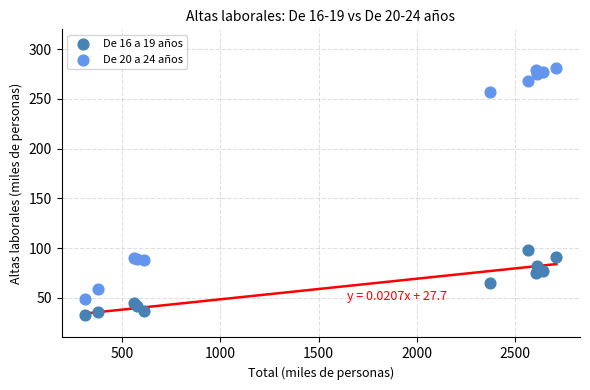

Which series contains the highest Y value?

De 20 a 24 años